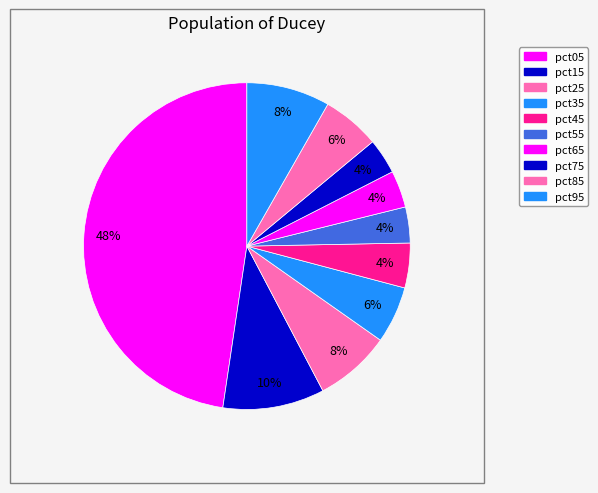

Is the sum of pct45 and pct25 greater than half?

No